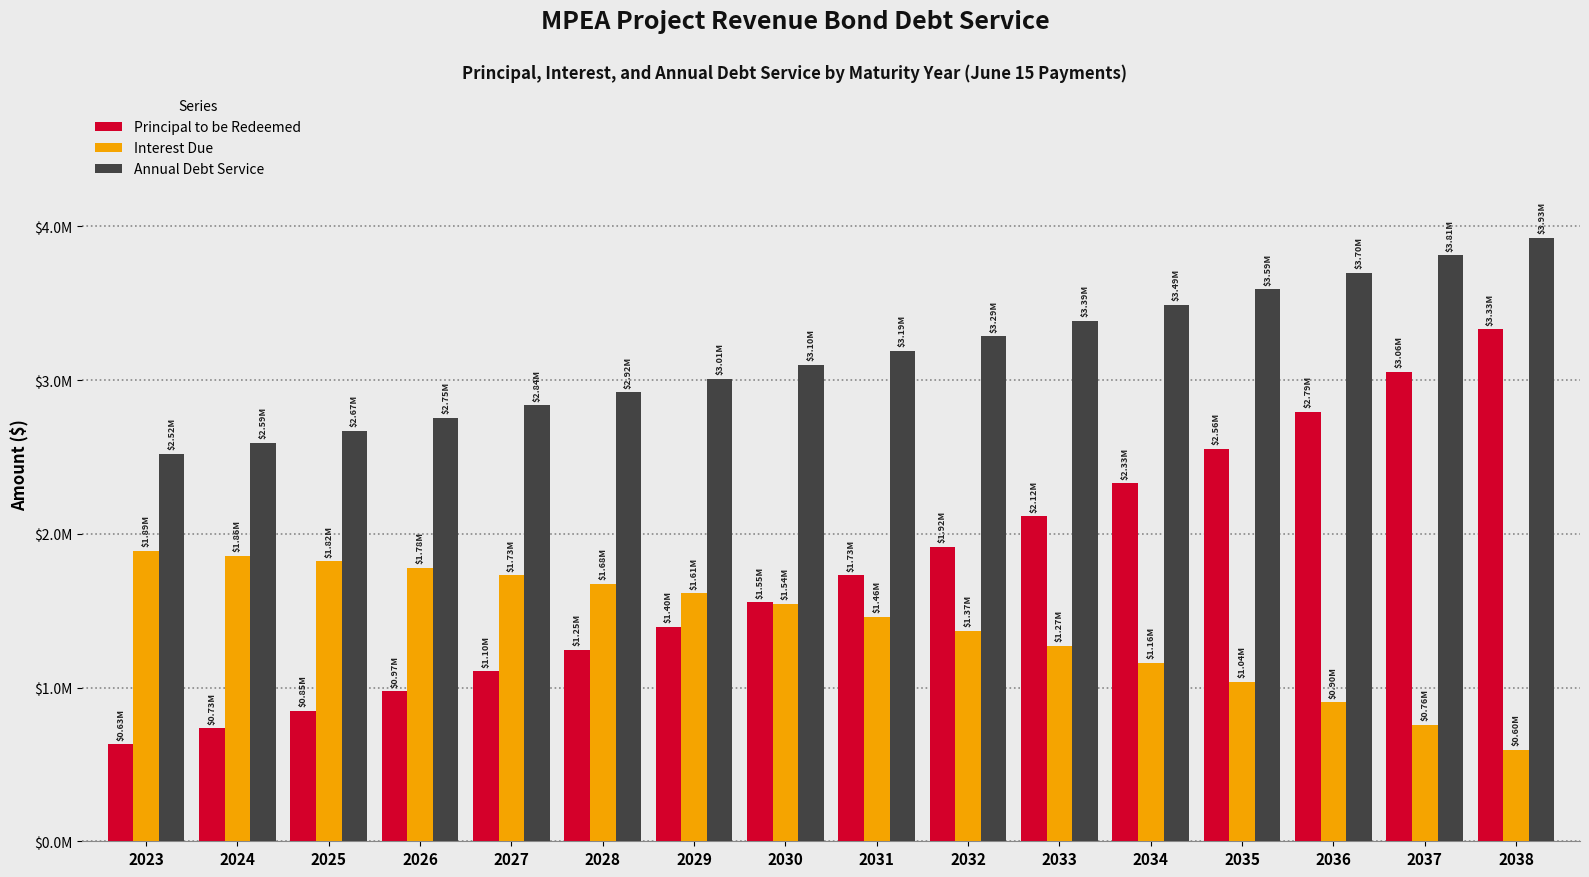

List the series in order of their overall mean, highest first.

Annual Debt Service, Principal to be Redeemed, Interest Due